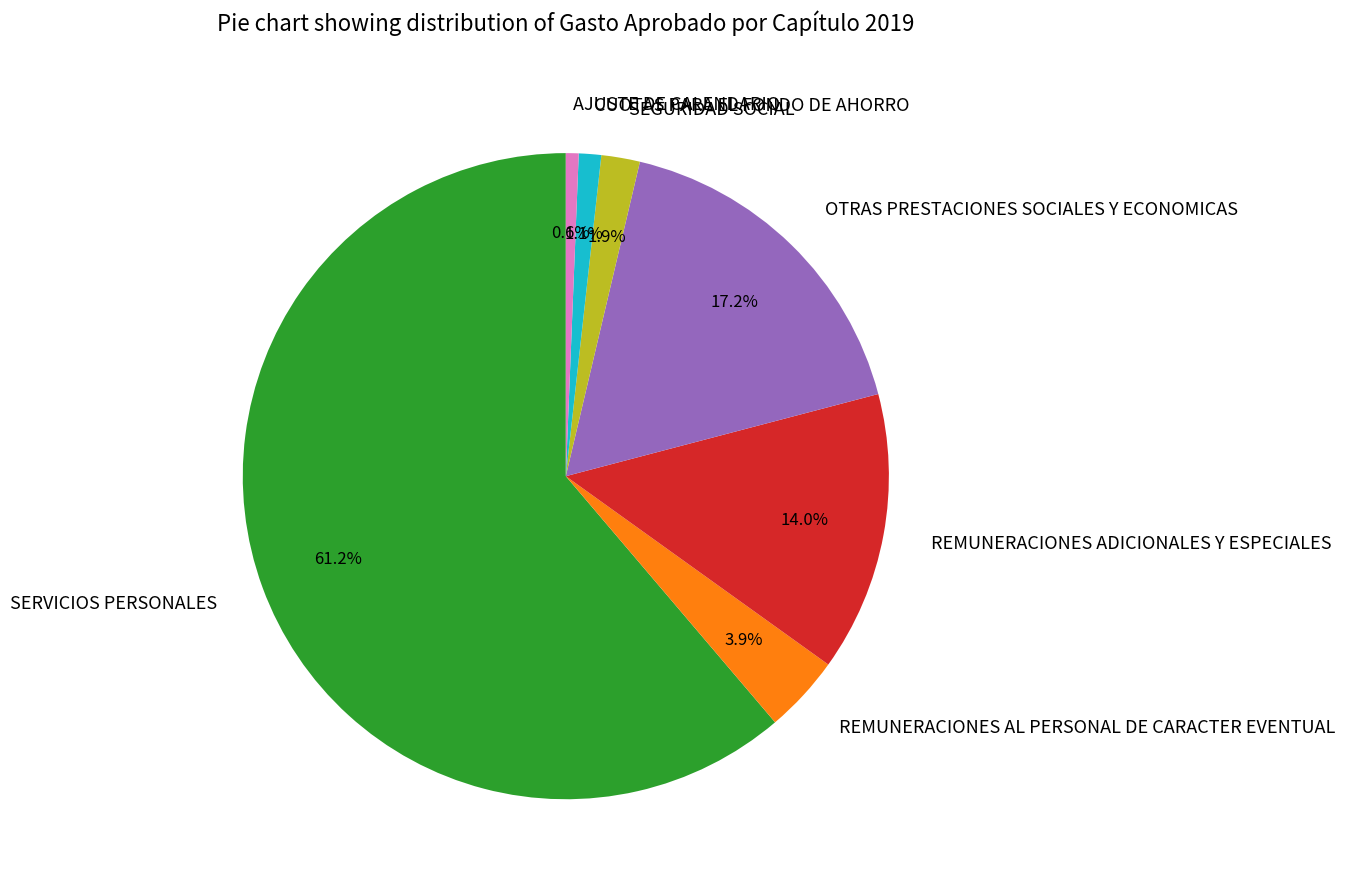

What is the largest slice in the pie chart?

SERVICIOS PERSONALES